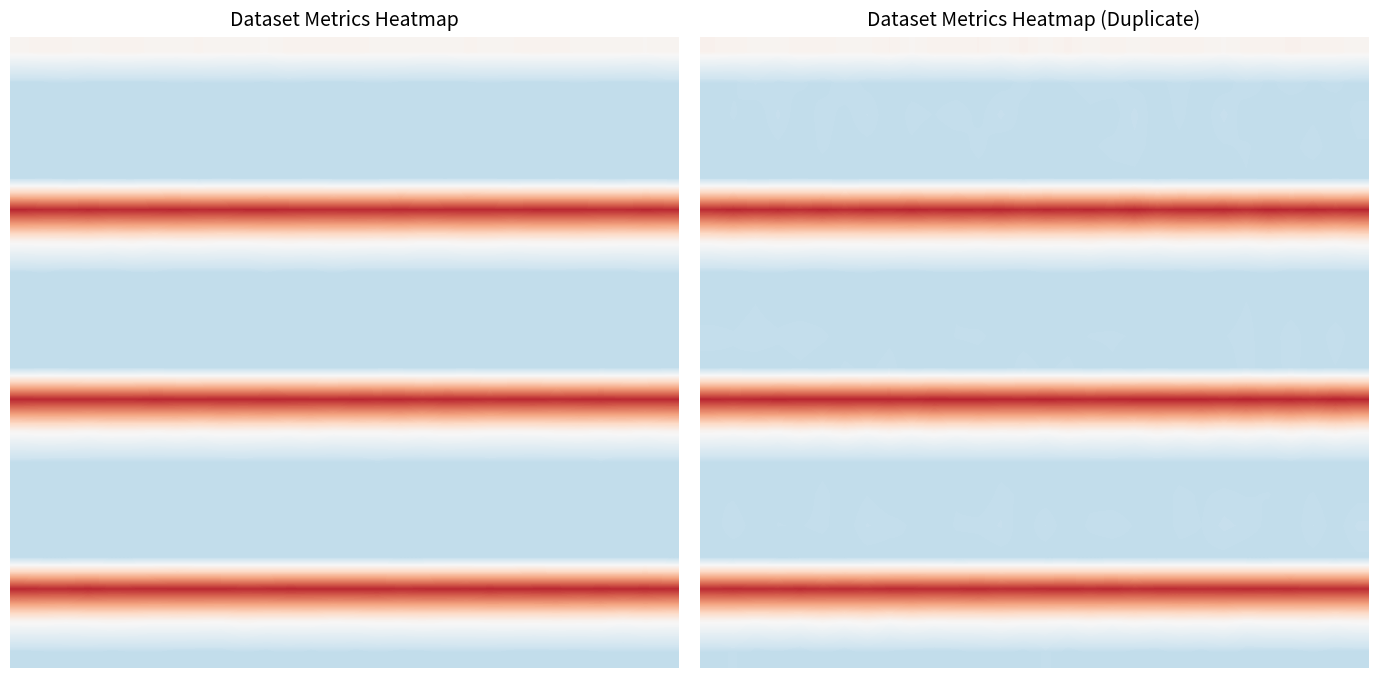

At which category is the sum across all series the highest?

26